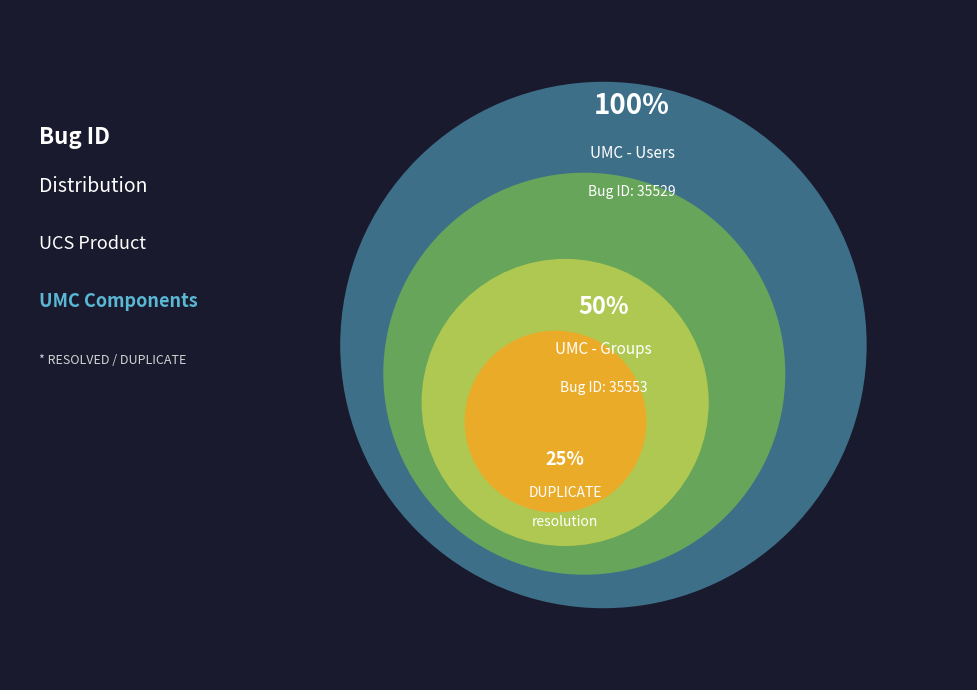

The UMC - Groups slice represents 50% of the pie. True or false?

True